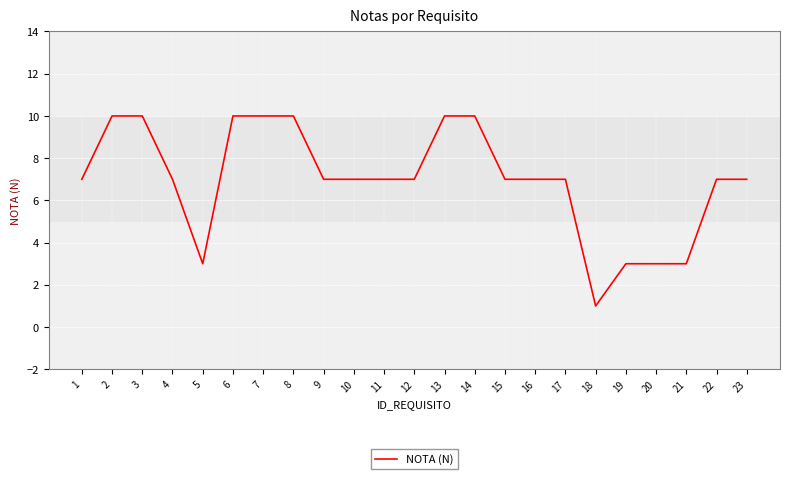

Between 21 and 6, which is larger?

6